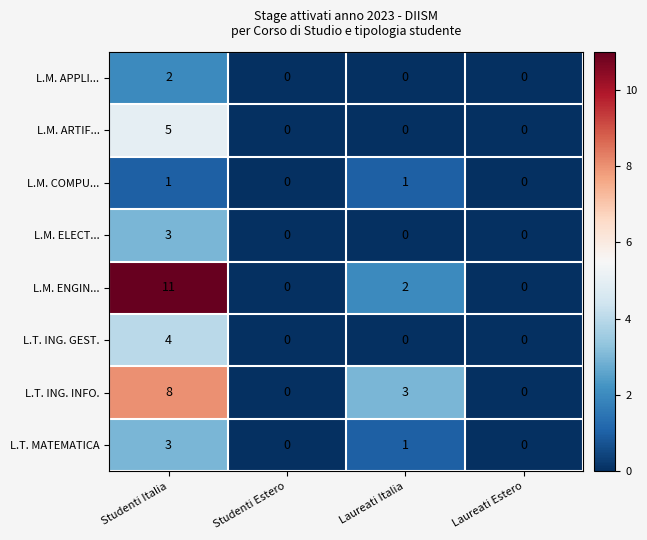

What is the greatest value displayed?

11